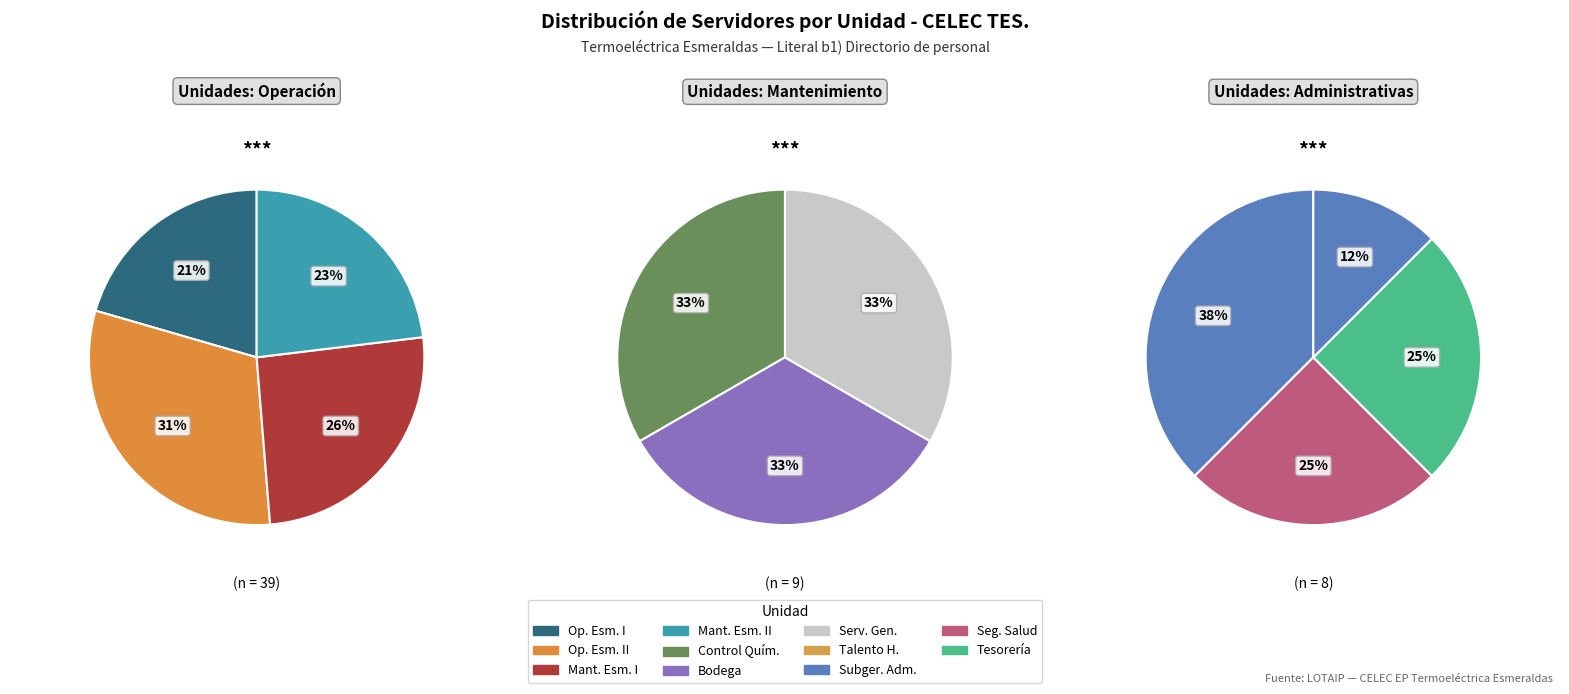

Count the number of slices in the pie.

11